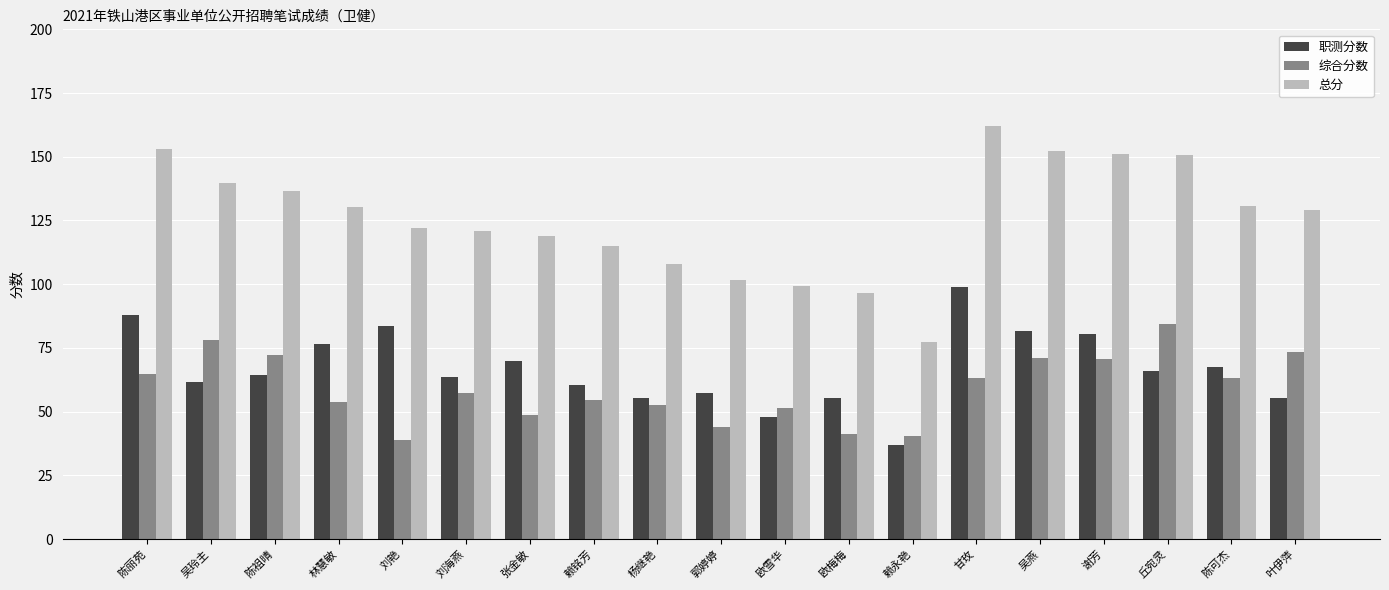

Is the value of 职测分数 at 赖铭芳 greater than the value of 总分 at 陈丽苑?

No